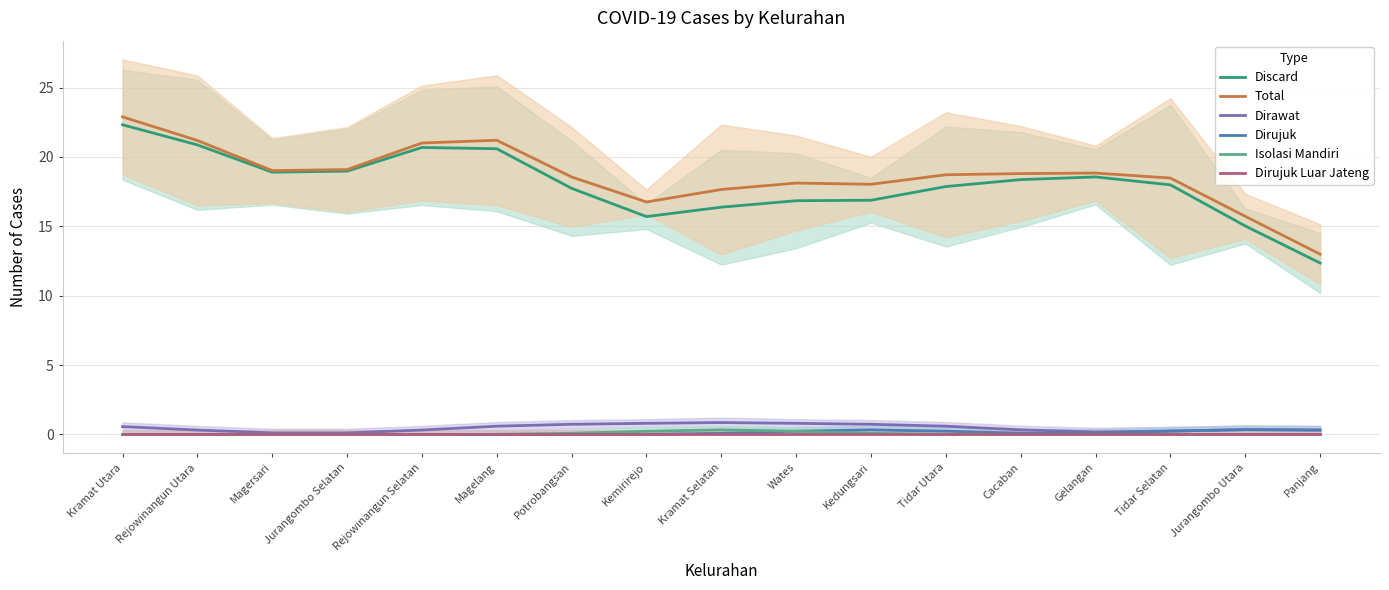

True or false: Discard and Isolasi Mandiri intersect in this chart.

False